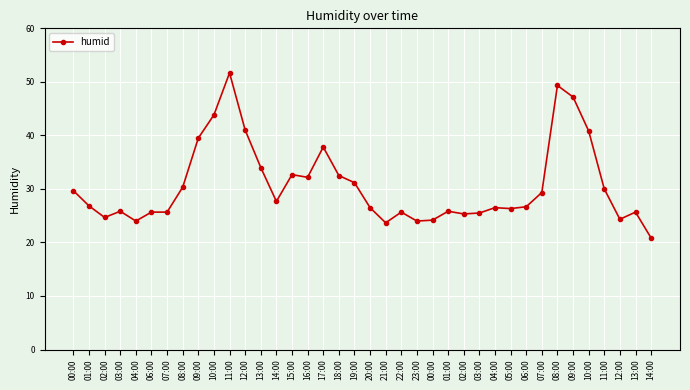

At which label does the data first exceed 26?

00:00